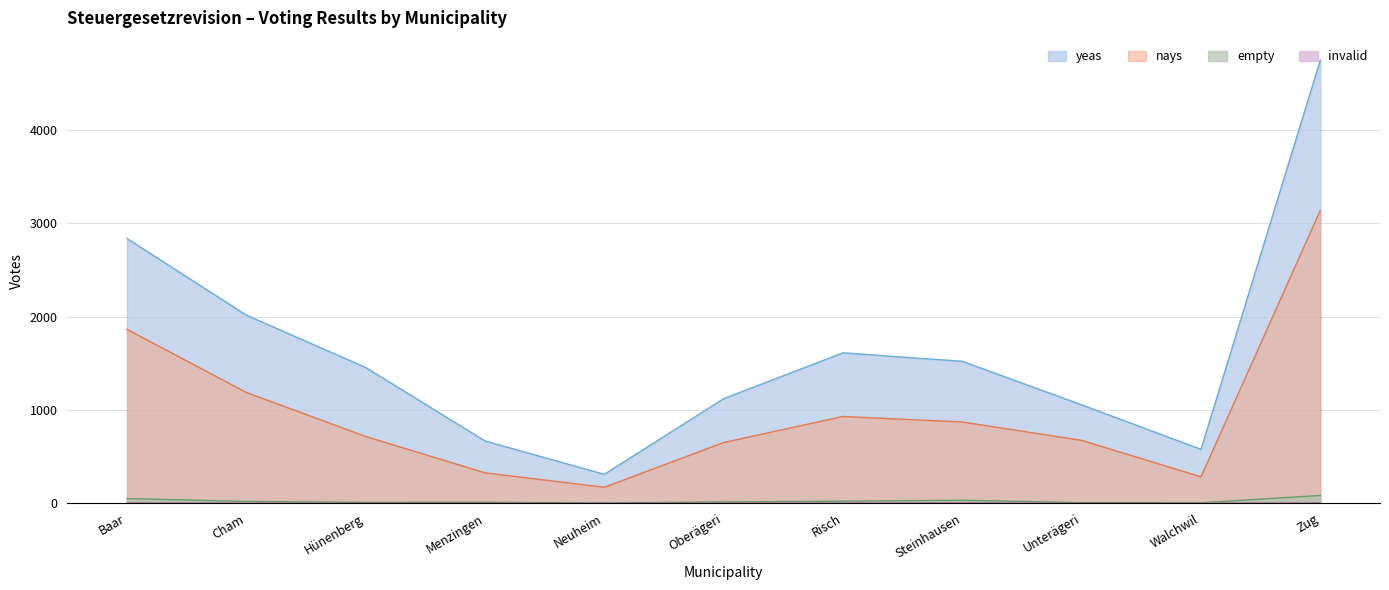

What is the label of the 9th point from the left?

Unterägeri